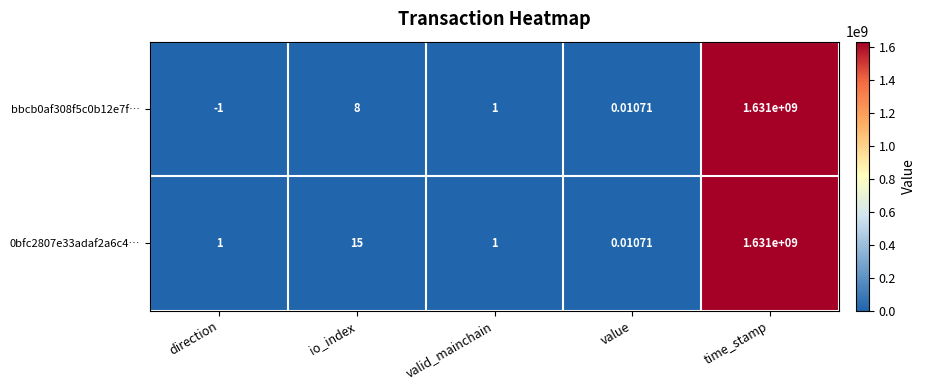

At which category is the sum across all series the highest?

time_stamp